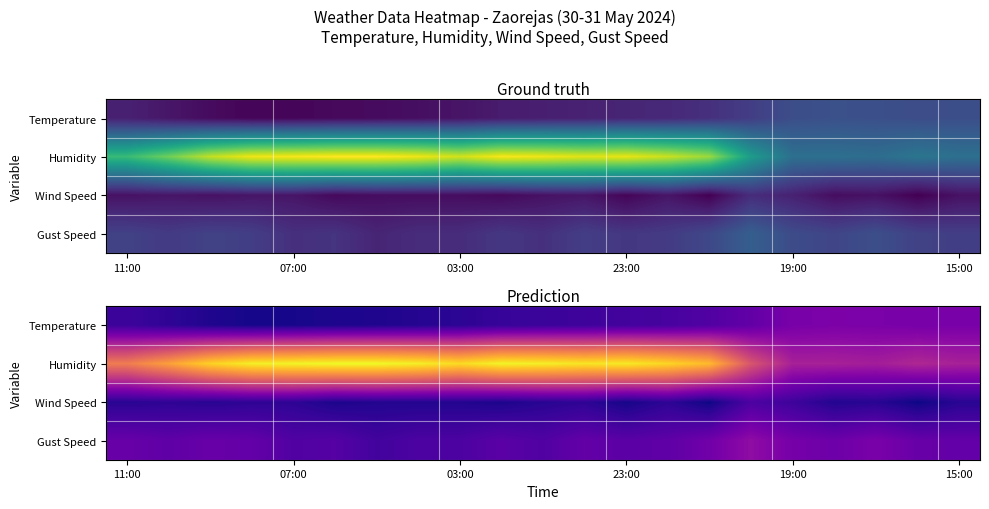

What is the total value across all series at 15?

124.8